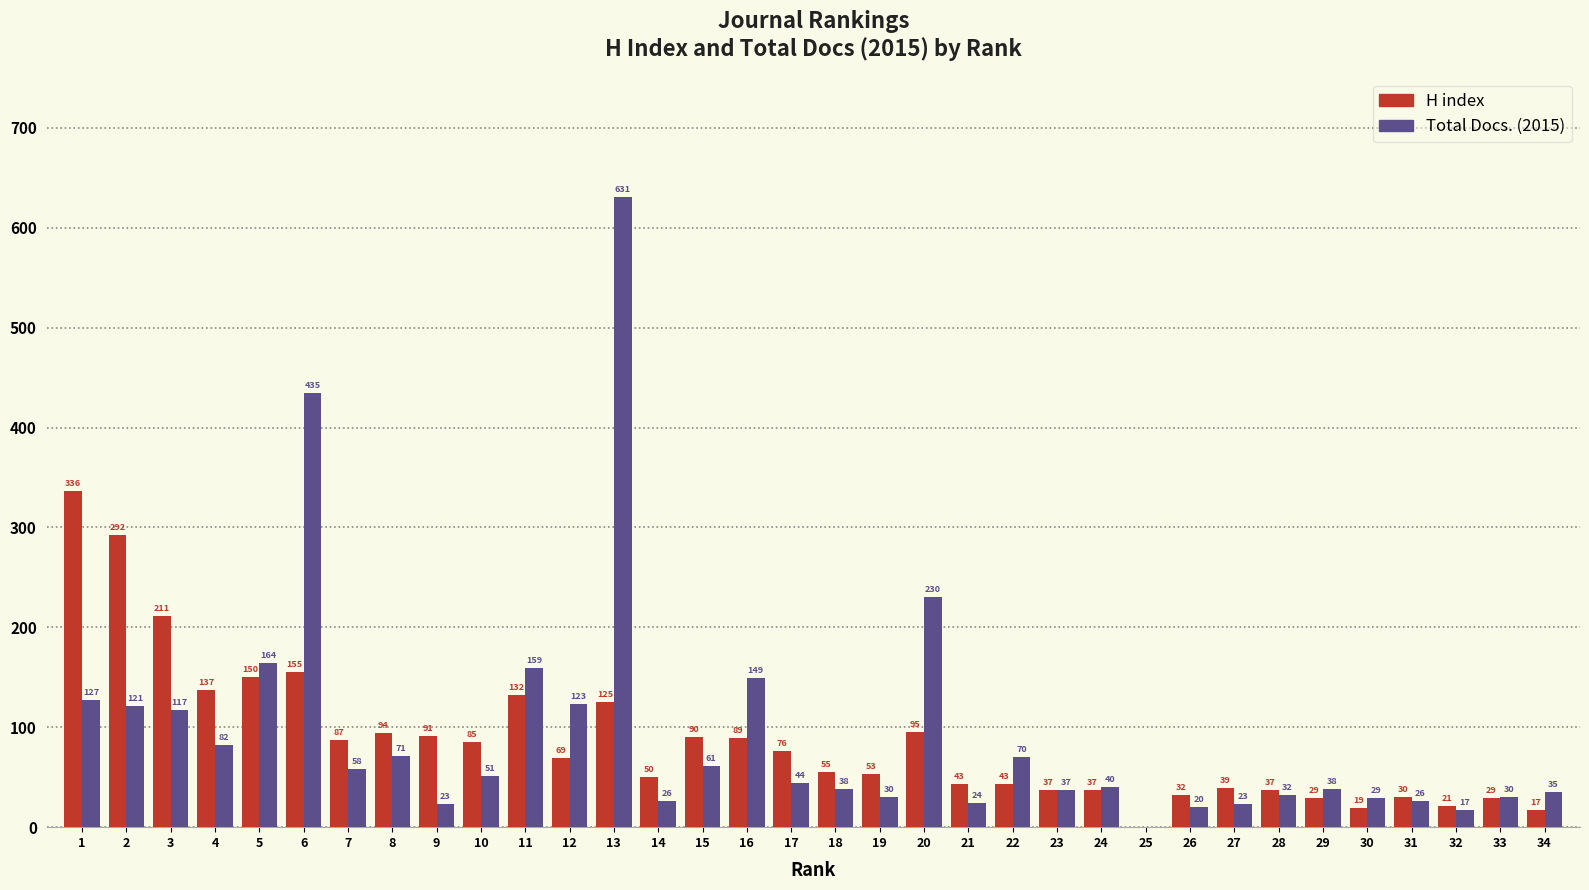

Reading right to left, transcribe all the data shown in this chart.

H index: 34=17	33=29	32=21	31=30	30=19	29=29	28=37	27=39	26=32	25=0	24=37	23=37	22=43	21=43	20=95	19=53	18=55	17=76	16=89	15=90	14=50	13=125	12=69	11=132	10=85	9=91	8=94	7=87	6=155	5=150	4=137	3=211	2=292	1=336
Total Docs. (2015): 34=35	33=30	32=17	31=26	30=29	29=38	28=32	27=23	26=20	25=0	24=40	23=37	22=70	21=24	20=230	19=30	18=38	17=44	16=149	15=61	14=26	13=631	12=123	11=159	10=51	9=23	8=71	7=58	6=435	5=164	4=82	3=117	2=121	1=127